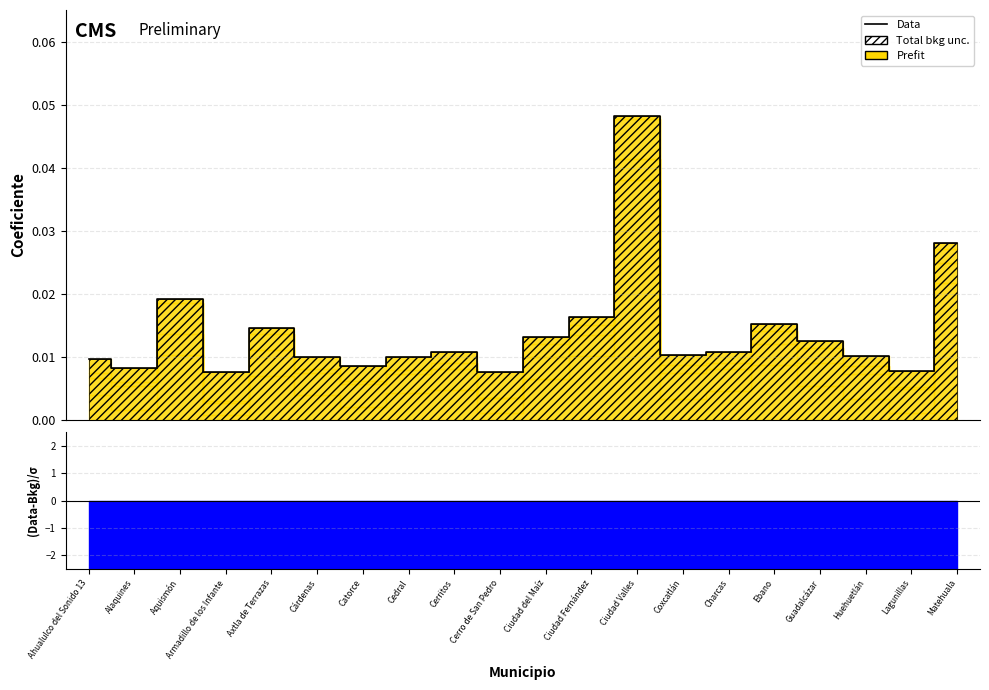

Which has a higher value, Ciudad Fernández or Catorce?

Ciudad Fernández